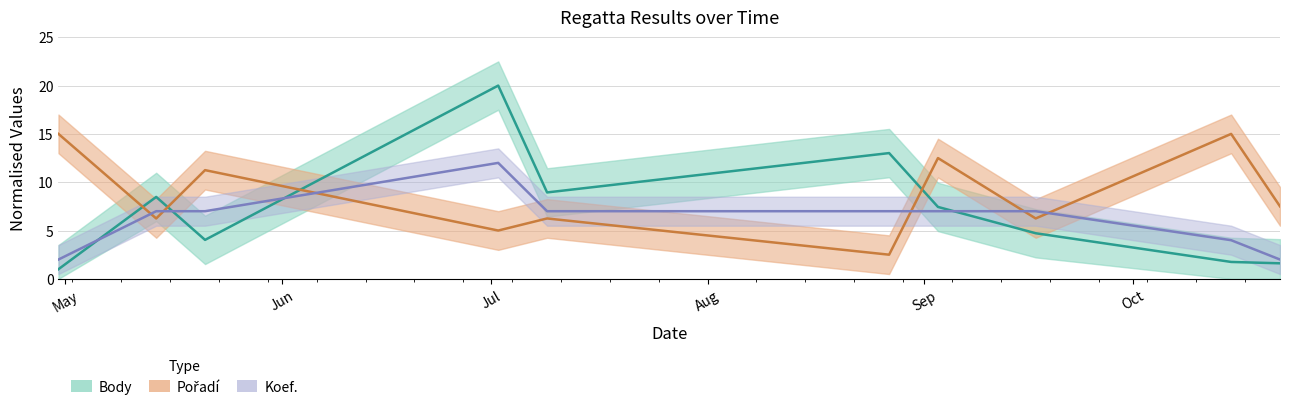

The Koef. series shows 1.3 at 2022-04-30. True or false?

False